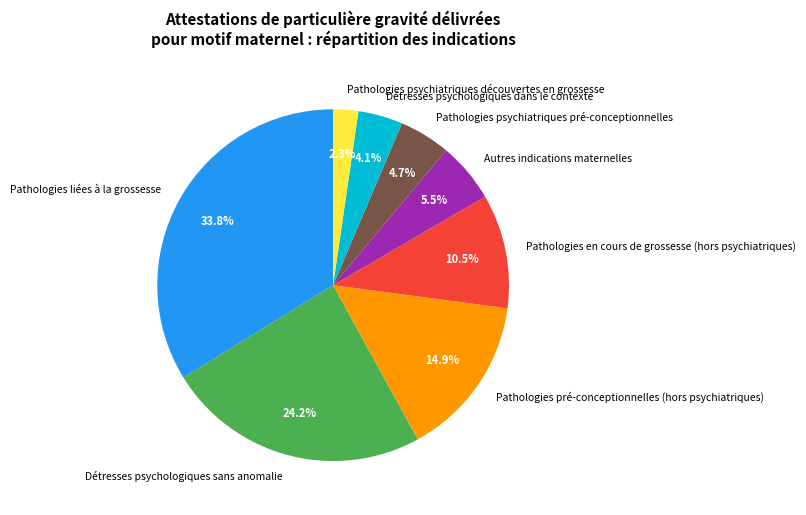

Combined, do Pathologies liées à la grossesse and Détresses psychologiques sans anomalie account for over 50%?

Yes